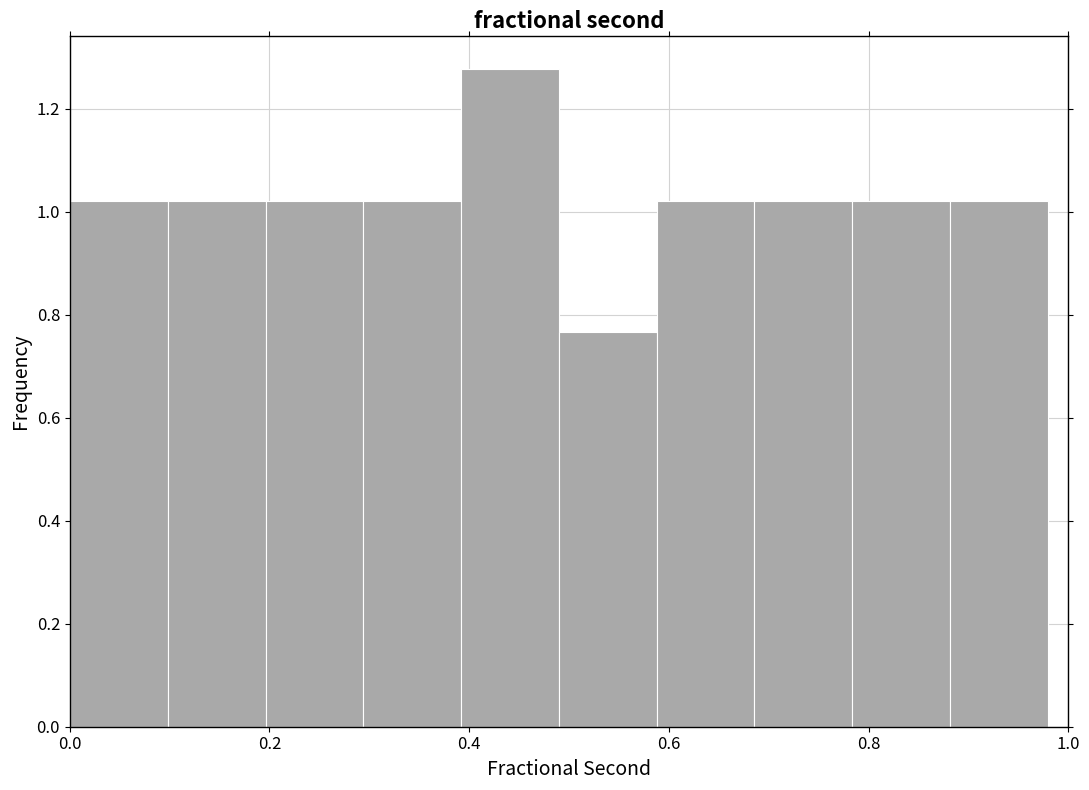

Reading left to right, list every bar in this chart as the range it spans on the x-axis followed by its height. Neither the bar edges nor the heights are printed on the chart, so give them approximately, as read against the axes.

0.00 to 0.10: 1.02
0.10 to 0.20: 1.02
0.20 to 0.30: 1.02
0.30 to 0.40: 1.02
0.40 to 0.48: 1.28
0.48 to 0.58: 0.76
0.58 to 0.68: 1.02
0.68 to 0.78: 1.02
0.78 to 0.88: 1.02
0.88 to 0.98: 1.02